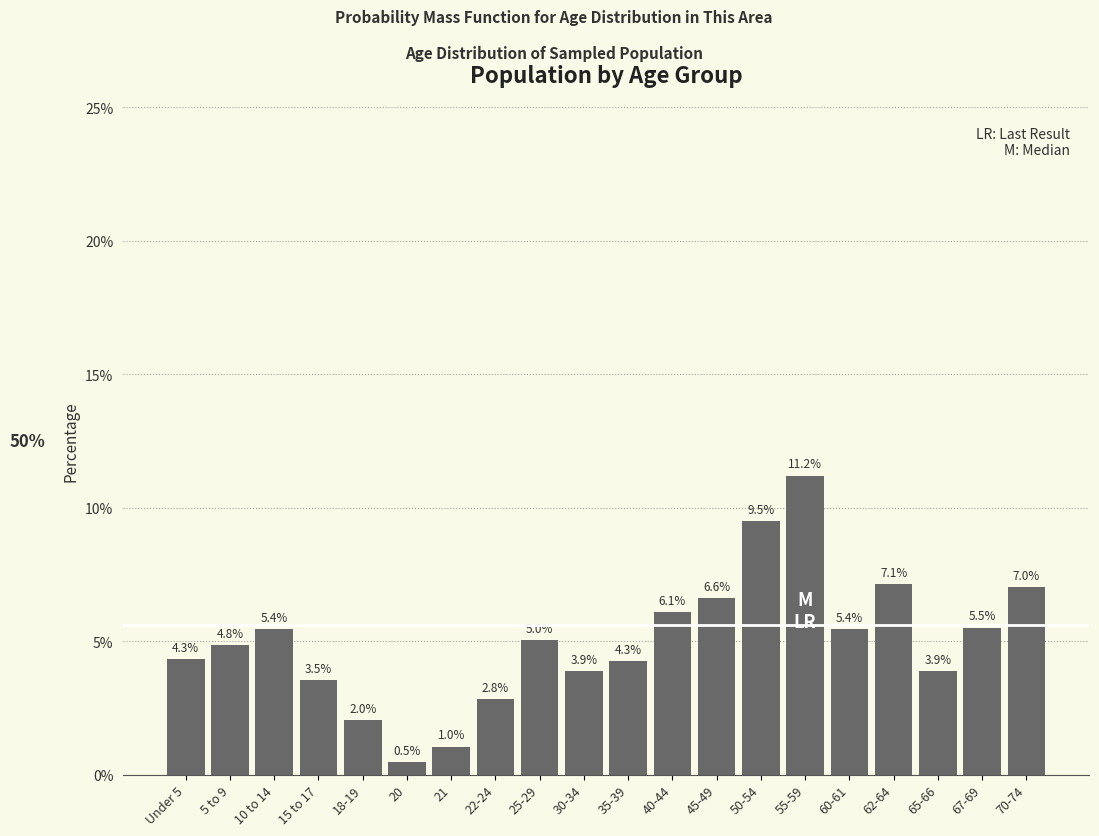

Reading left to right, list all the values displayed in this chart.

Under 5=4.3	5 to 9=4.8	10 to 14=5.4	15 to 17=3.5	18-19=2.0	20=0.5	21=1.0	22-24=2.8	25-29=5.0	30-34=3.9	35-39=4.3	40-44=6.1	45-49=6.6	50-54=9.5	55-59=11.2	60-61=5.4	62-64=7.1	65-66=3.9	67-69=5.5	70-74=7.0